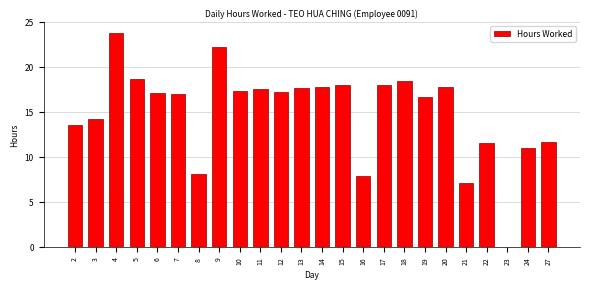

What is the sum of all values?

360.1